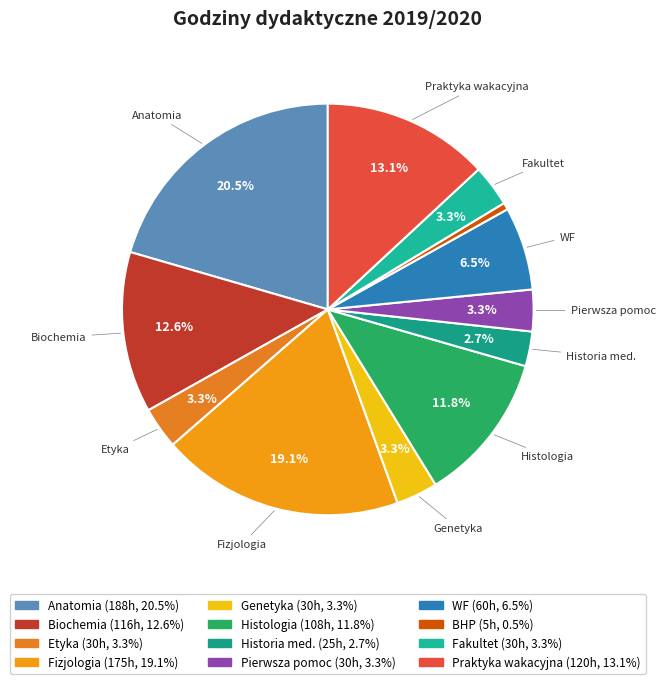

To the nearest percent, what is the average slice percentage?

8%